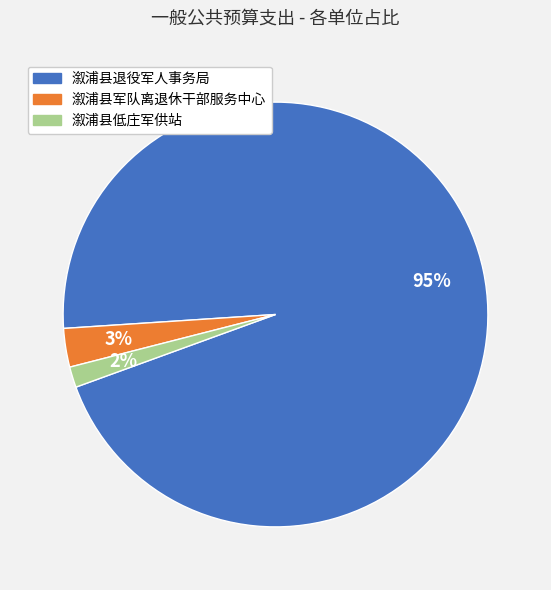

Do 溆浦县退役军人事务局 and 溆浦县低庄军供站 together represent more than half of the pie?

Yes